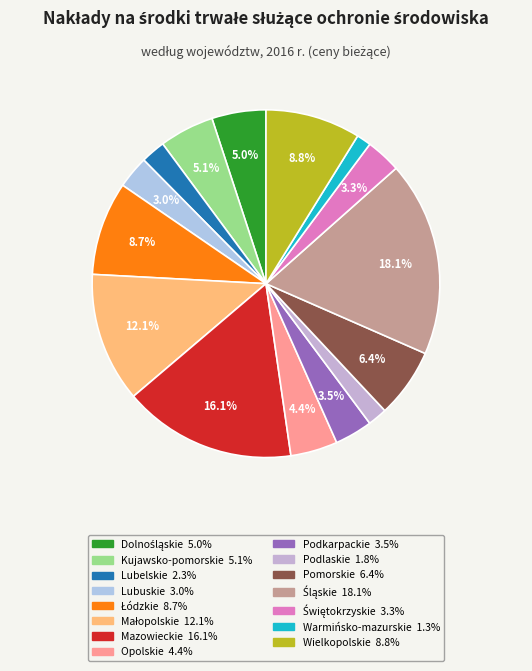

How many segments does this pie chart have?

15